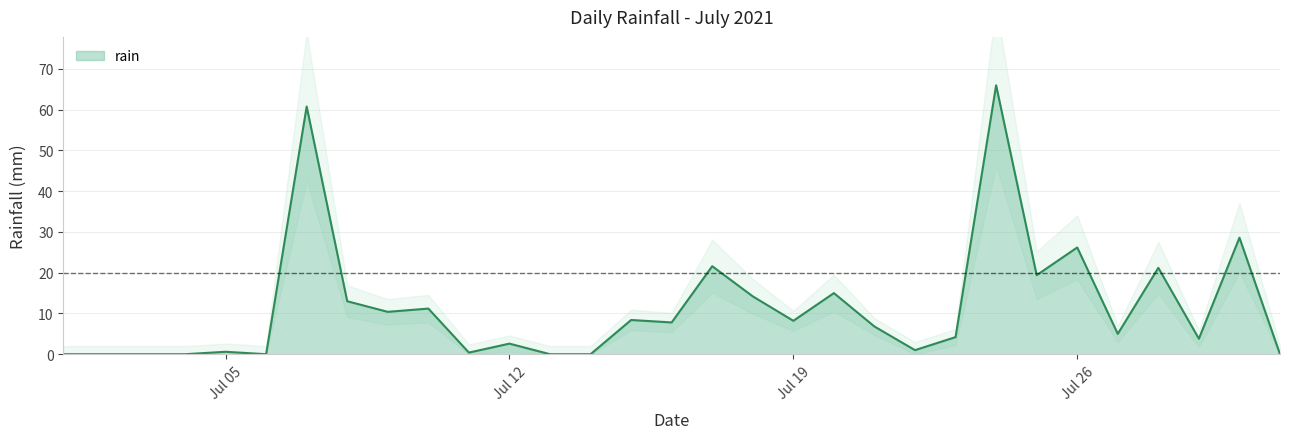

What is the average value?

11.5